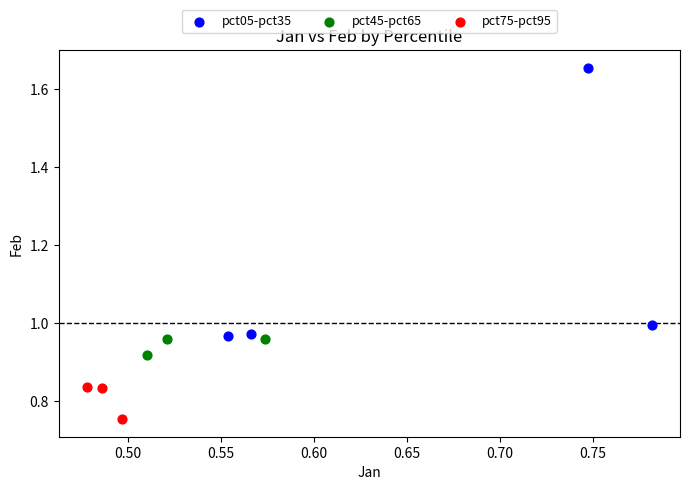

Which series contains the highest Y value?

pct05-pct35